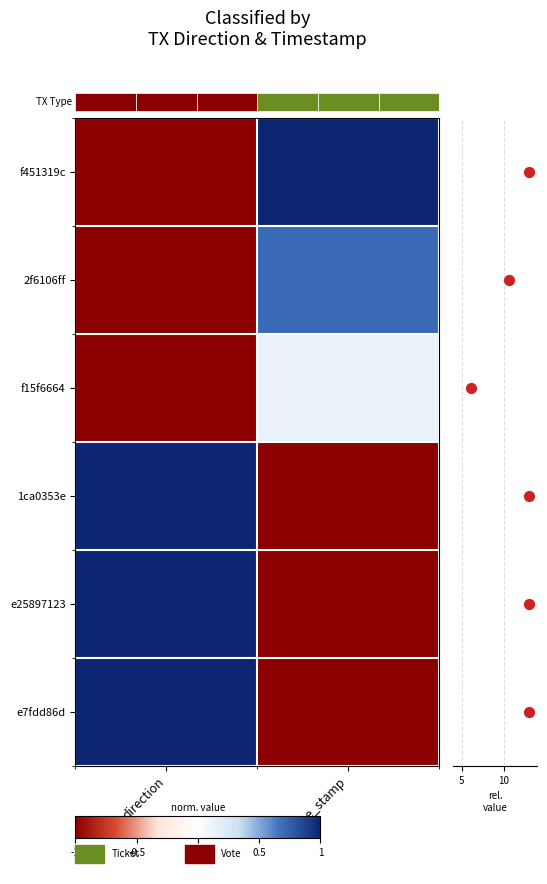

Read the 1ca0353e value at direction.

1.0